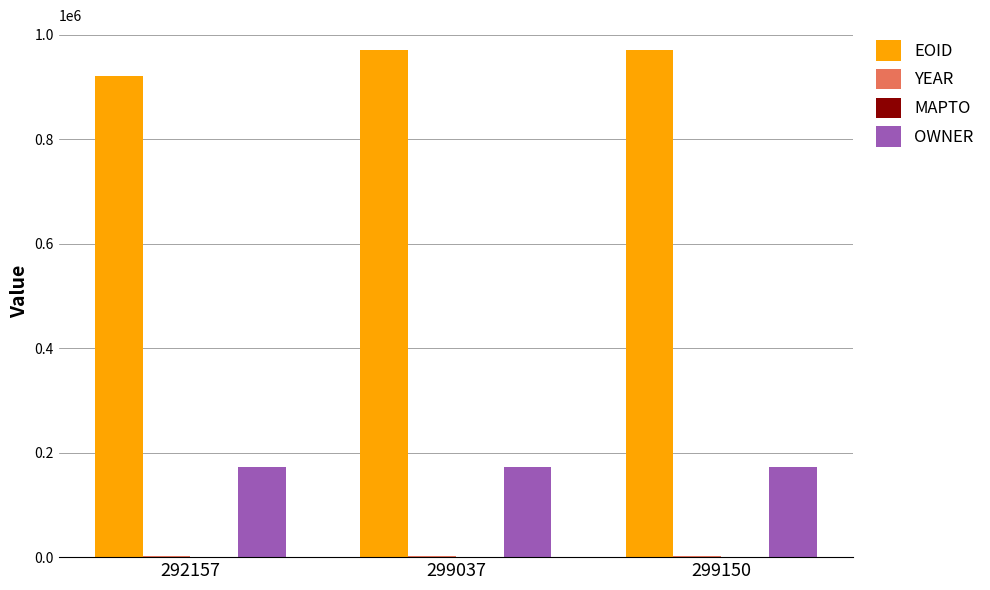

Is it true that EOID equals 969800 at 299150?

True